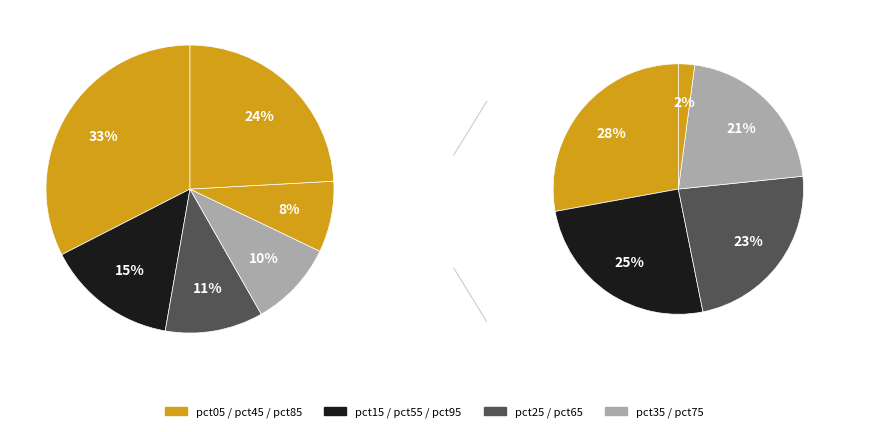

To the nearest percent, what percentage of the pie is pct15?

15%